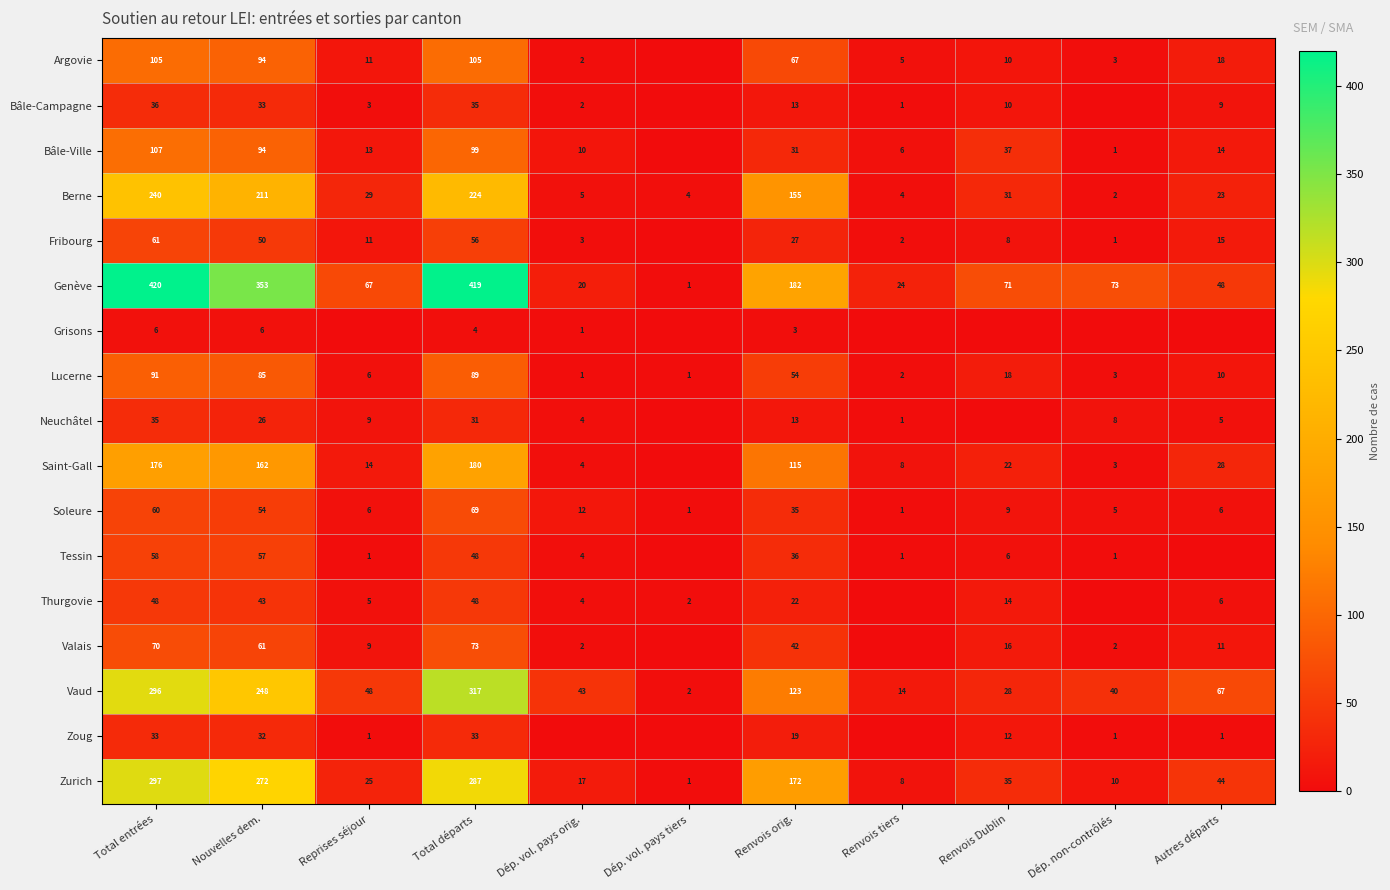

The Argovie series shows 11 at Reprises séjour. True or false?

True